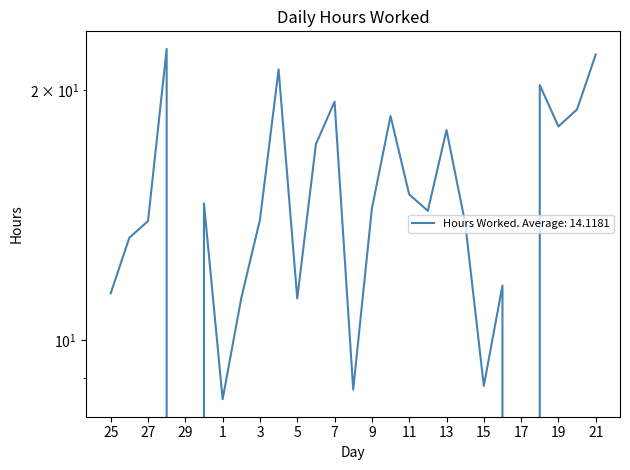

What is the value of the 20th point from the left?

13.8